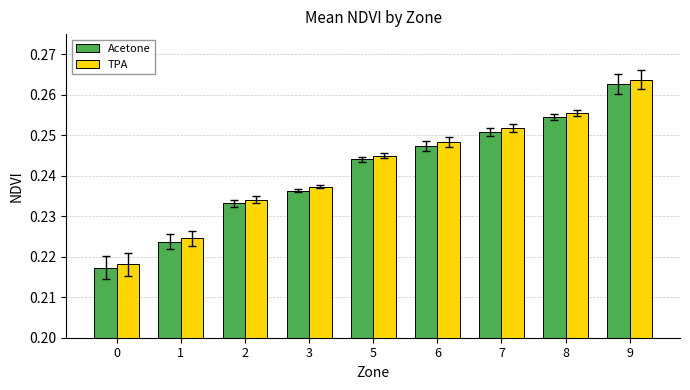

Which series has the widest spread of values?

TPA